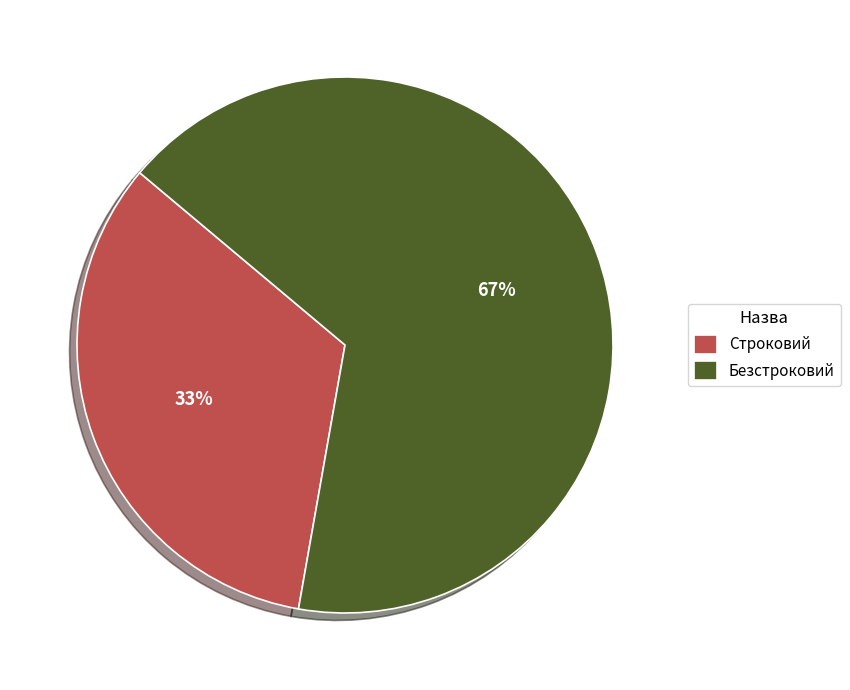

Rank the categories by value from lowest to highest.

Строковий, Безстроковий